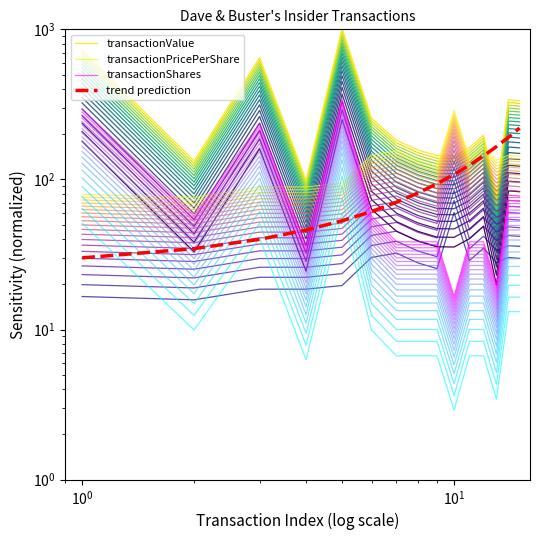

How many values in the transactionValue series are below 182?

7